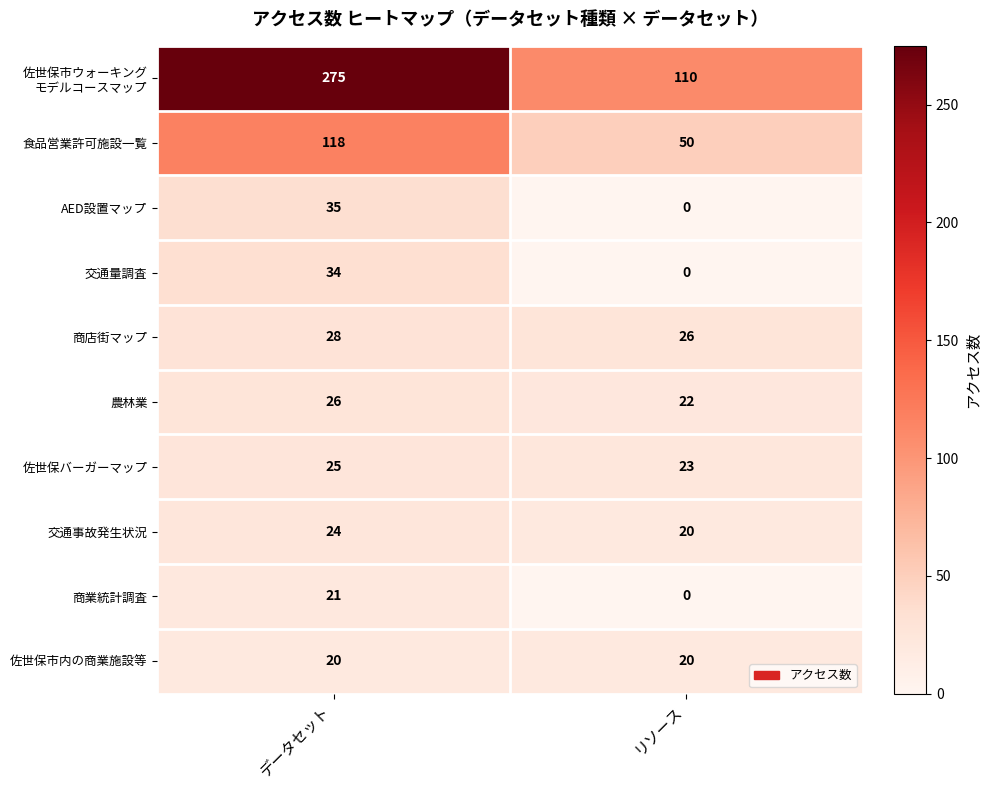

What is the total value across all series at リソース?

271